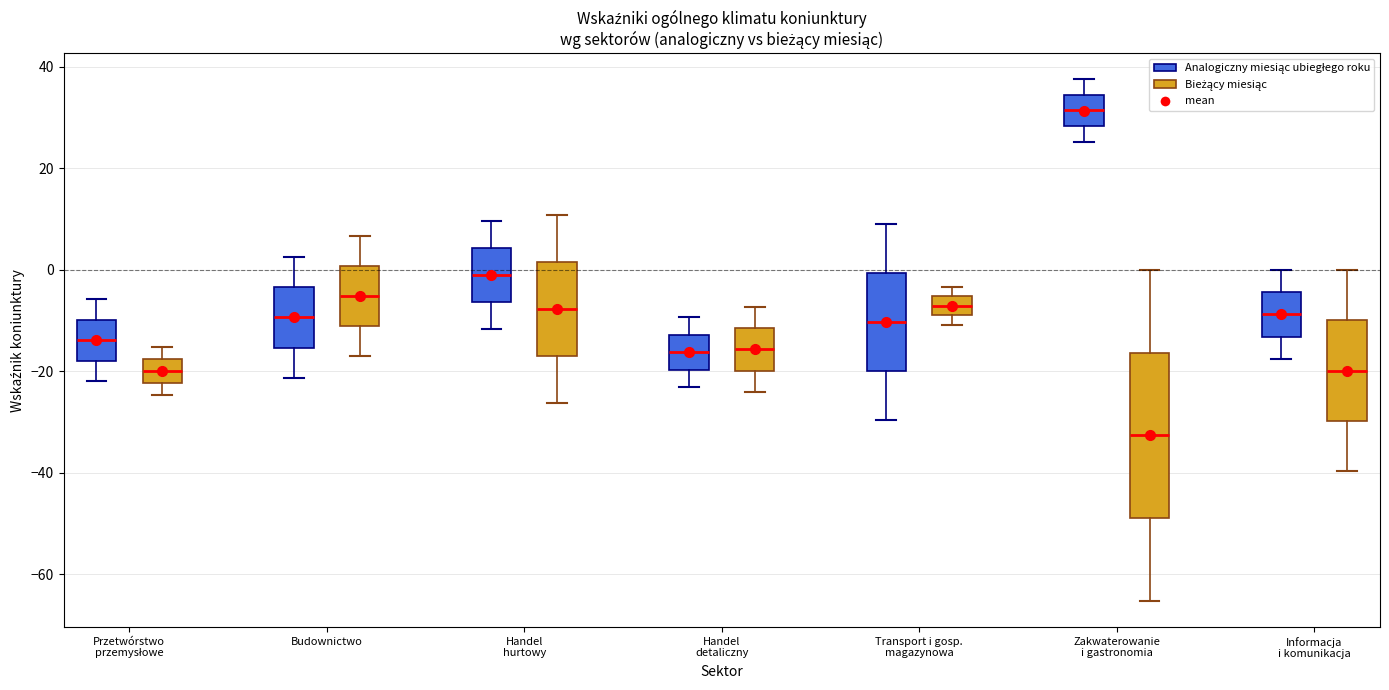

Reading left to right, transcribe this box plot: for each box, give where its median line is, the range the box spans, and where its two whiskers end, as read against the y-axis. The values are not printed on the chart, so give them approximately, as read against the axis.

Przetwórstwo przemysłowe (Analogiczny miesiąc ubiegłego roku): median -14, box -18 to -10, whiskers -22 to -6
Przetwórstwo przemysłowe (Bieżący miesiąc): median -20, box -22 to -18, whiskers -24 to -16
Budownictwo (Analogiczny miesiąc ubiegłego roku): median -10, box -16 to -4, whiskers -22 to 2
Budownictwo (Bieżący miesiąc): median -6, box -10 to 0, whiskers -16 to 6
Handel hurtowy (Analogiczny miesiąc ubiegłego roku): median -2, box -6 to 4, whiskers -12 to 10
Handel hurtowy (Bieżący miesiąc): median -8, box -18 to 2, whiskers -26 to 10
Handel detaliczny (Analogiczny miesiąc ubiegłego roku): median -16, box -20 to -12, whiskers -24 to -10
Handel detaliczny (Bieżący miesiąc): median -16, box -20 to -12, whiskers -24 to -8
Transport i gosp. magazynowa (Analogiczny miesiąc ubiegłego roku): median -10, box -20 to 0, whiskers -30 to 10
Transport i gosp. magazynowa (Bieżący miesiąc): median -8 (inside the box), box -8 to -6, whiskers -10 to -4
Zakwaterowanie i gastronomia (Analogiczny miesiąc ubiegłego roku): median 32, box 28 to 34, whiskers 26 to 38
Zakwaterowanie i gastronomia (Bieżący miesiąc): median -32, box -48 to -16, whiskers -66 to 0
Informacja i komunikacja (Analogiczny miesiąc ubiegłego roku): median -8, box -14 to -4, whiskers -18 to 0
Informacja i komunikacja (Bieżący miesiąc): median -20, box -30 to -10, whiskers -40 to 0